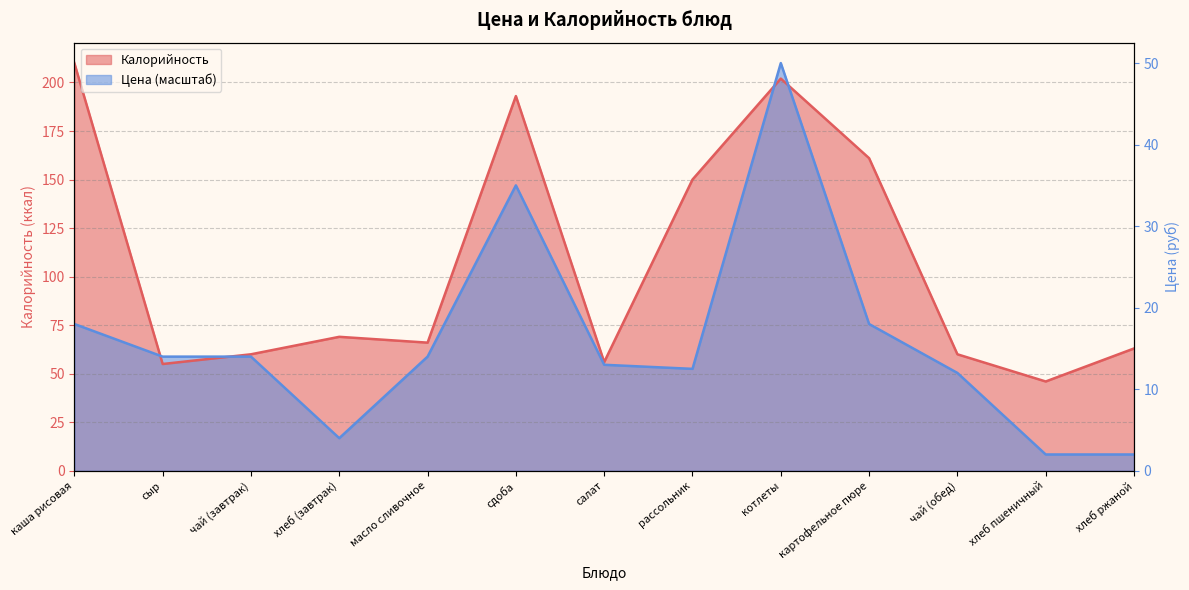

What is the label of the 2nd point from the left?

сыр